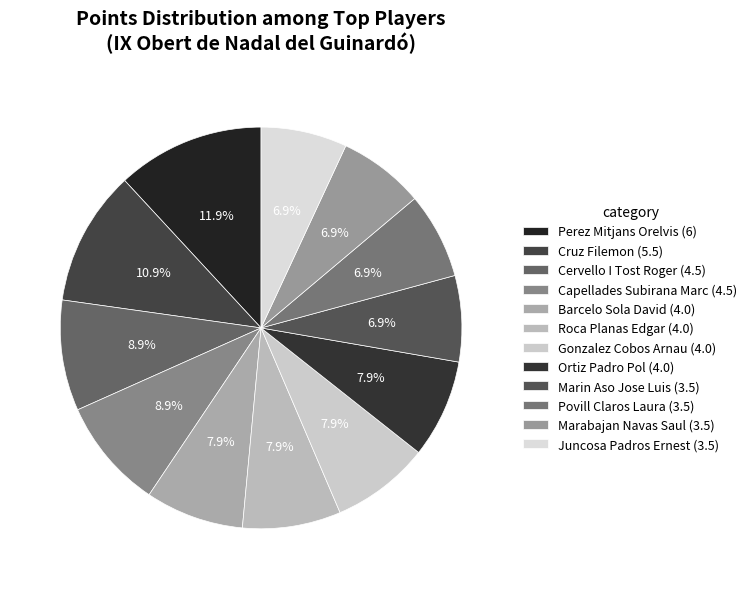

To the nearest percent, what is the combined percentage of Cruz Filemon and Perez Mitjans Orelvis?

23%